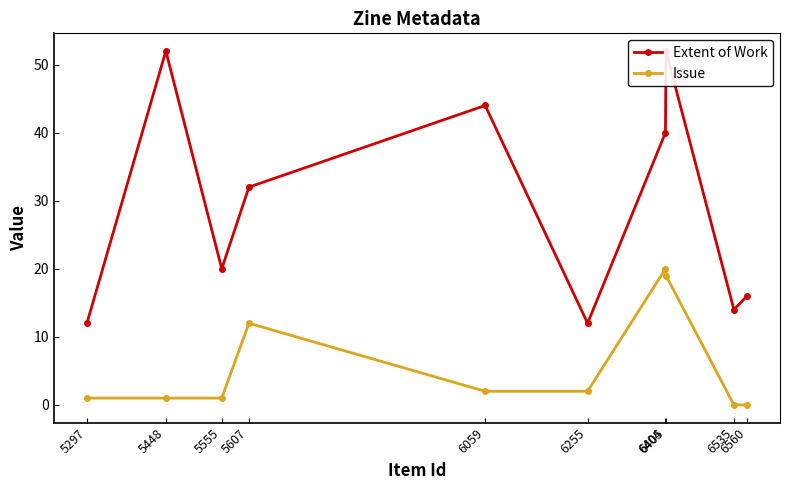

True or false: Extent of Work has more than 1 points higher than both neighbors.

True